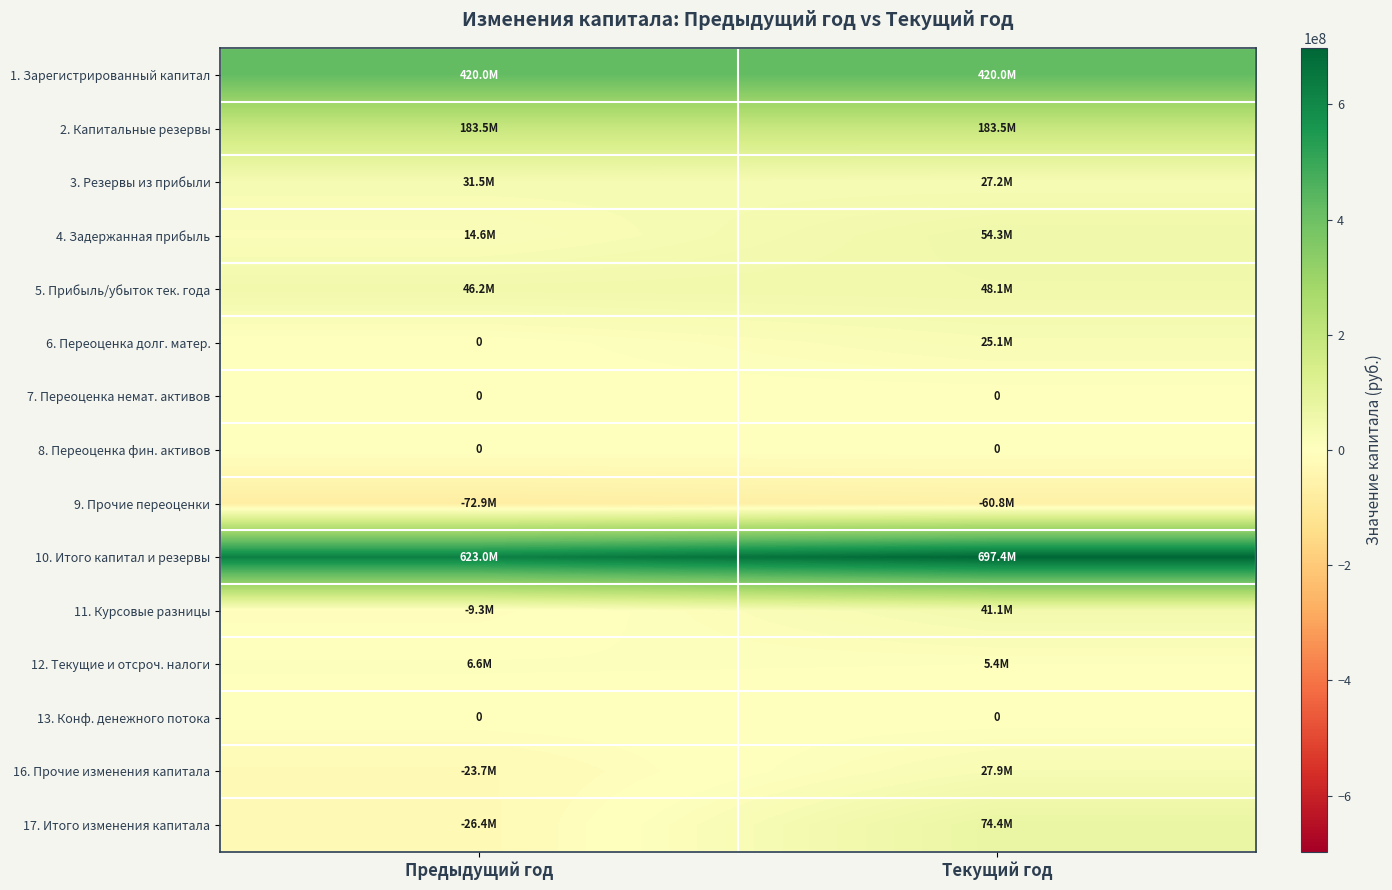

What value does the 12. Текущие и отсроч. налоги series have at Предыдущий год?

6594021.0